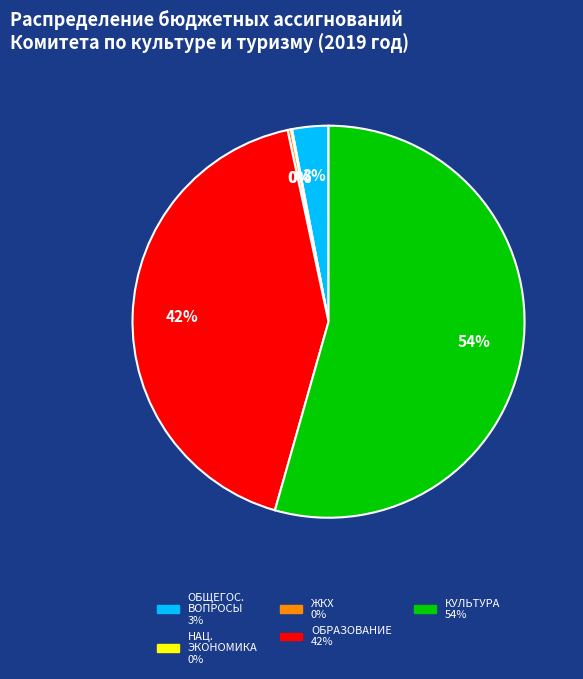

Is there any slice that represents more than half of the pie?

Yes